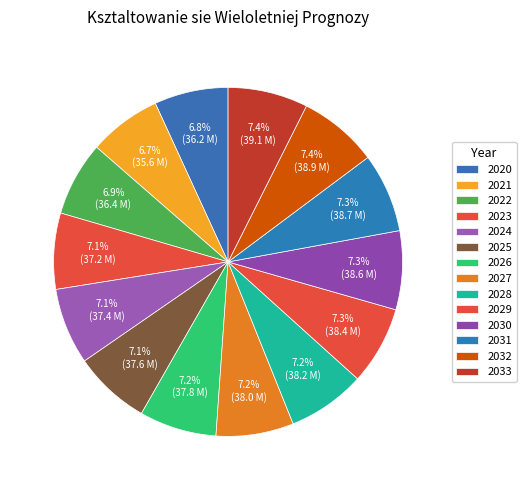

Which slice is the smallest?

2021